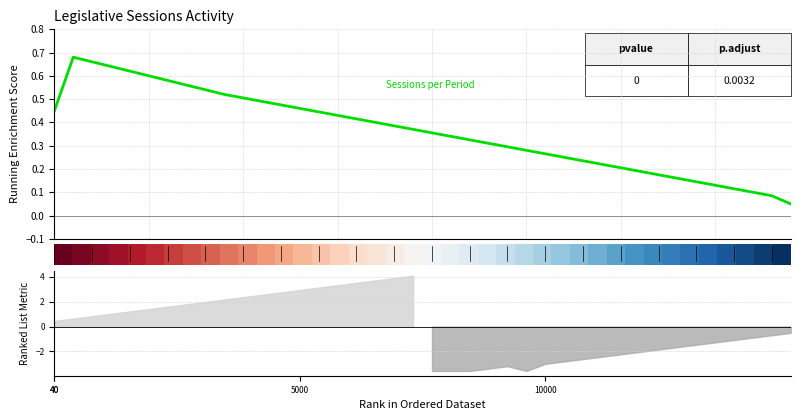

How many data points in 0.0 are above 0?

20